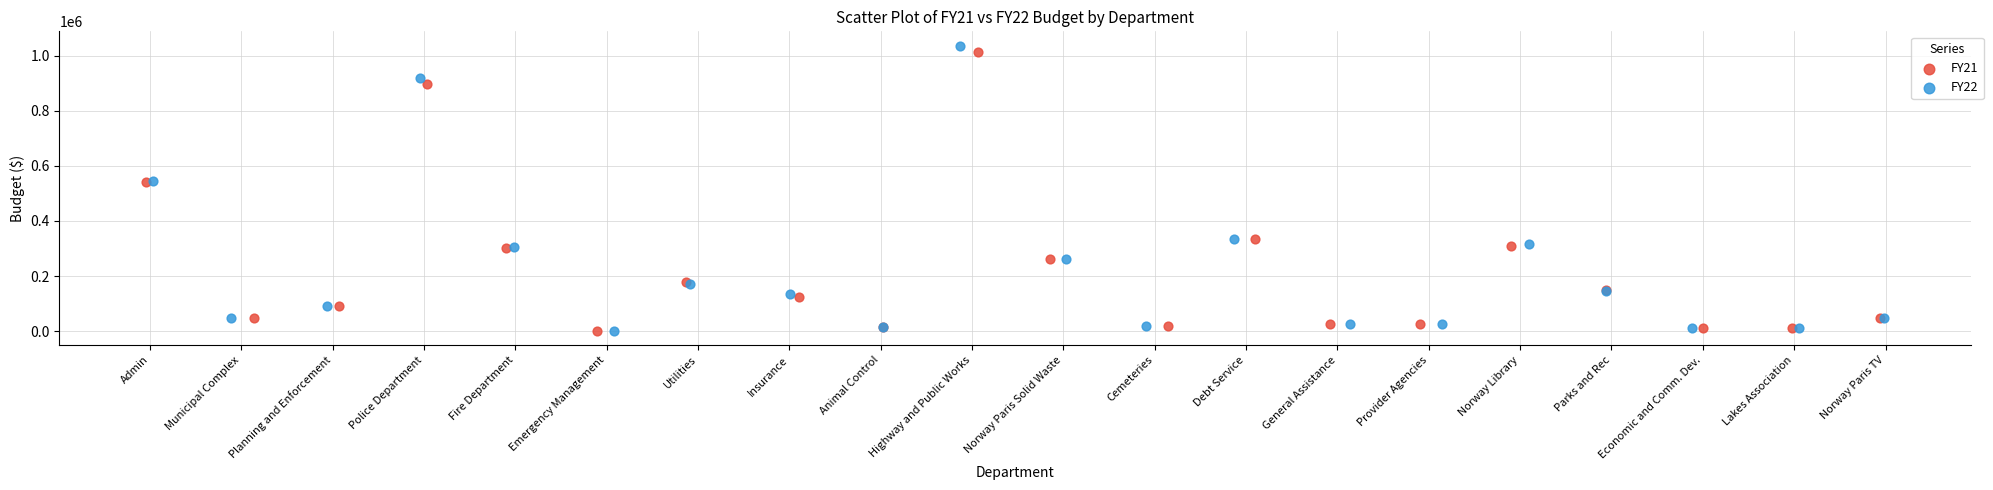

Which series has the widest spread of Y values?

FY22